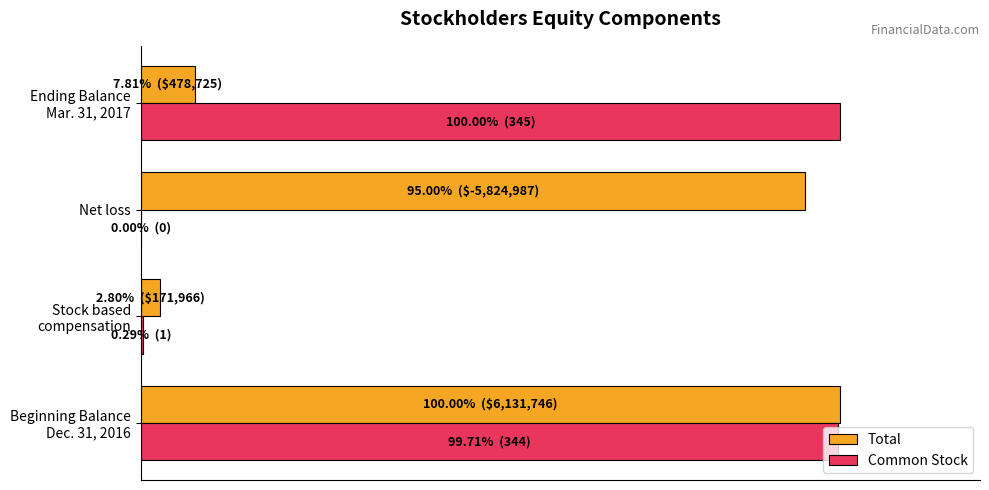

What is the average value of the Common Stock series?

50.0